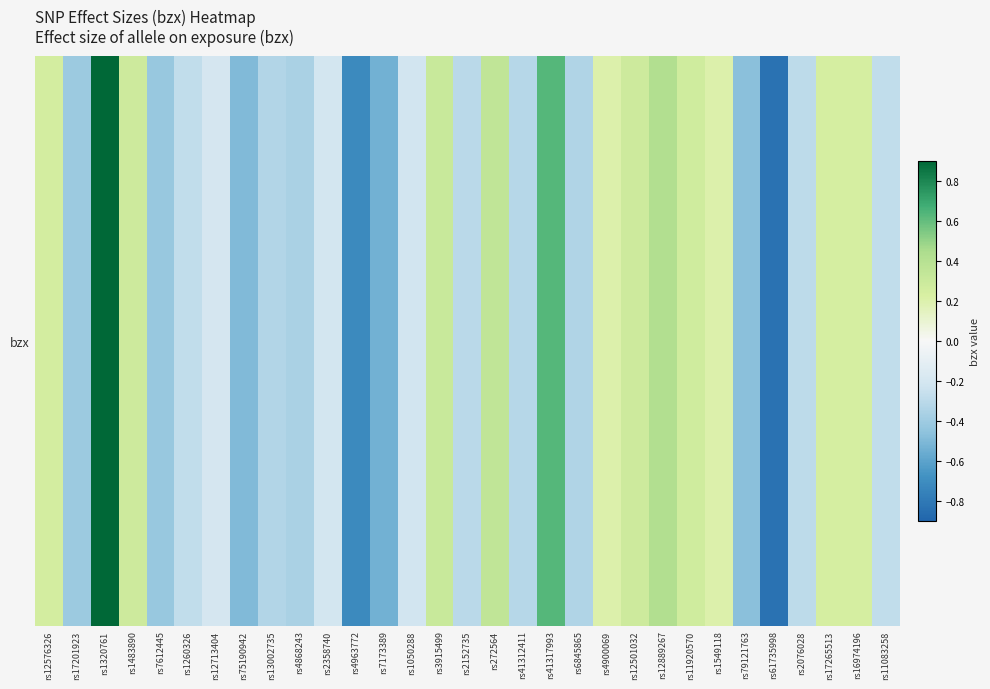

What is the change in value from rs1483890 to rs2358740?

-0.5